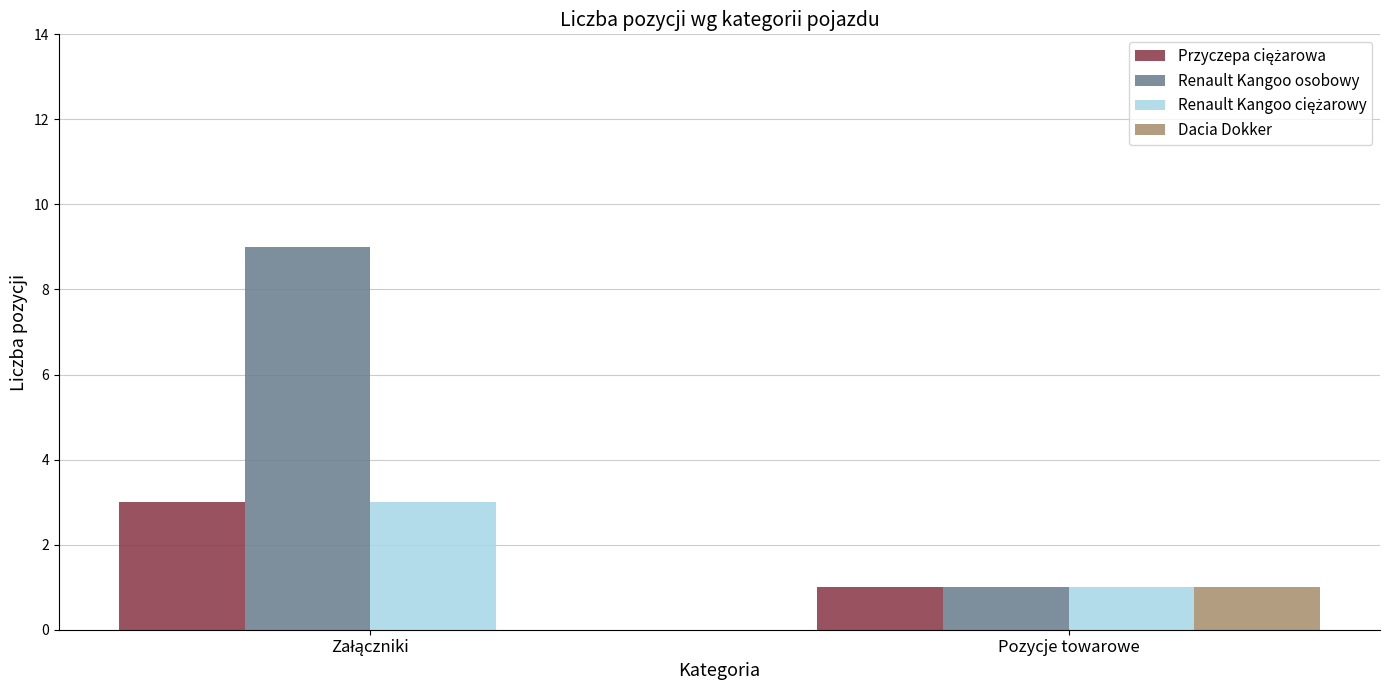

Which series has the largest total across all categories?

Renault Kangoo osobowy